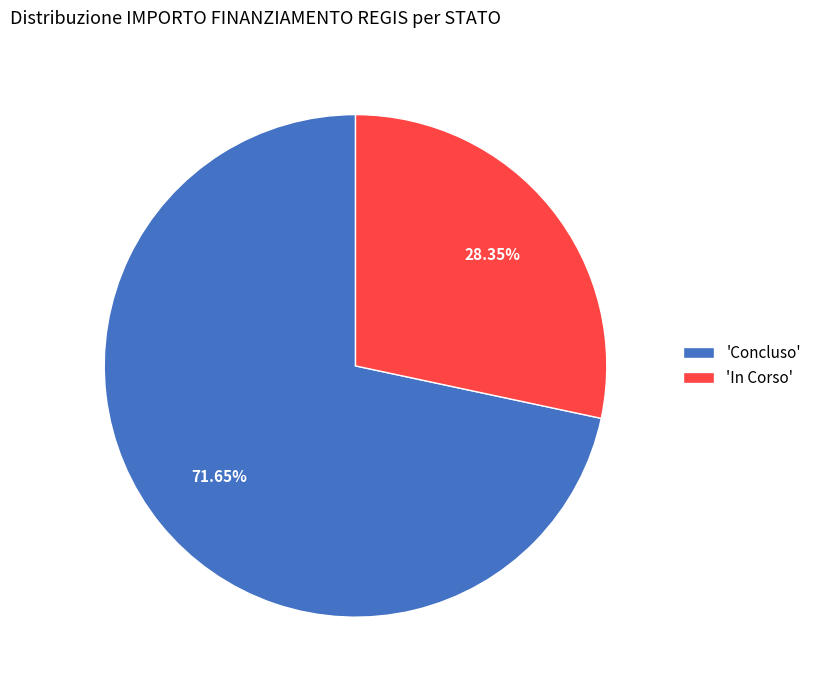

Is 'In Corso' the majority of the pie?

No